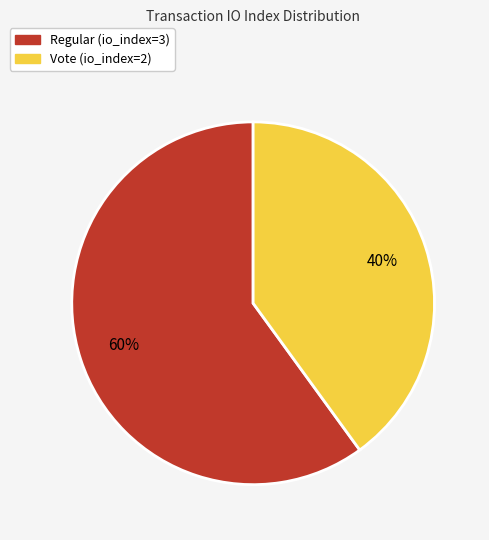

Which slice is the smallest?

Vote (io_index=2)